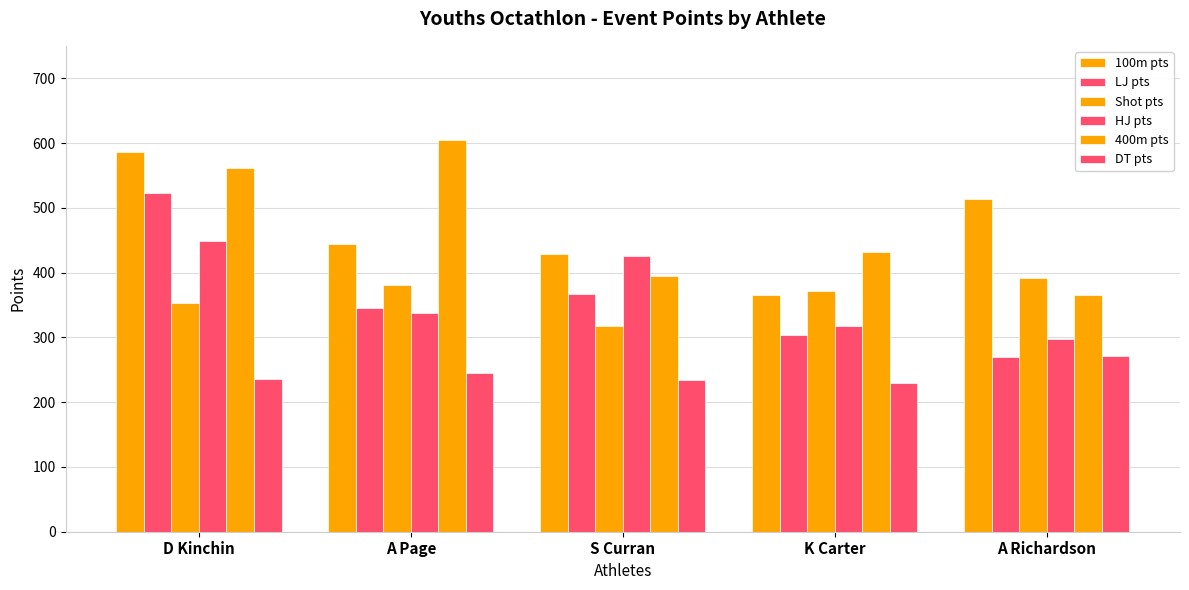

At which label does HJ pts first exceed 338?

D Kinchin